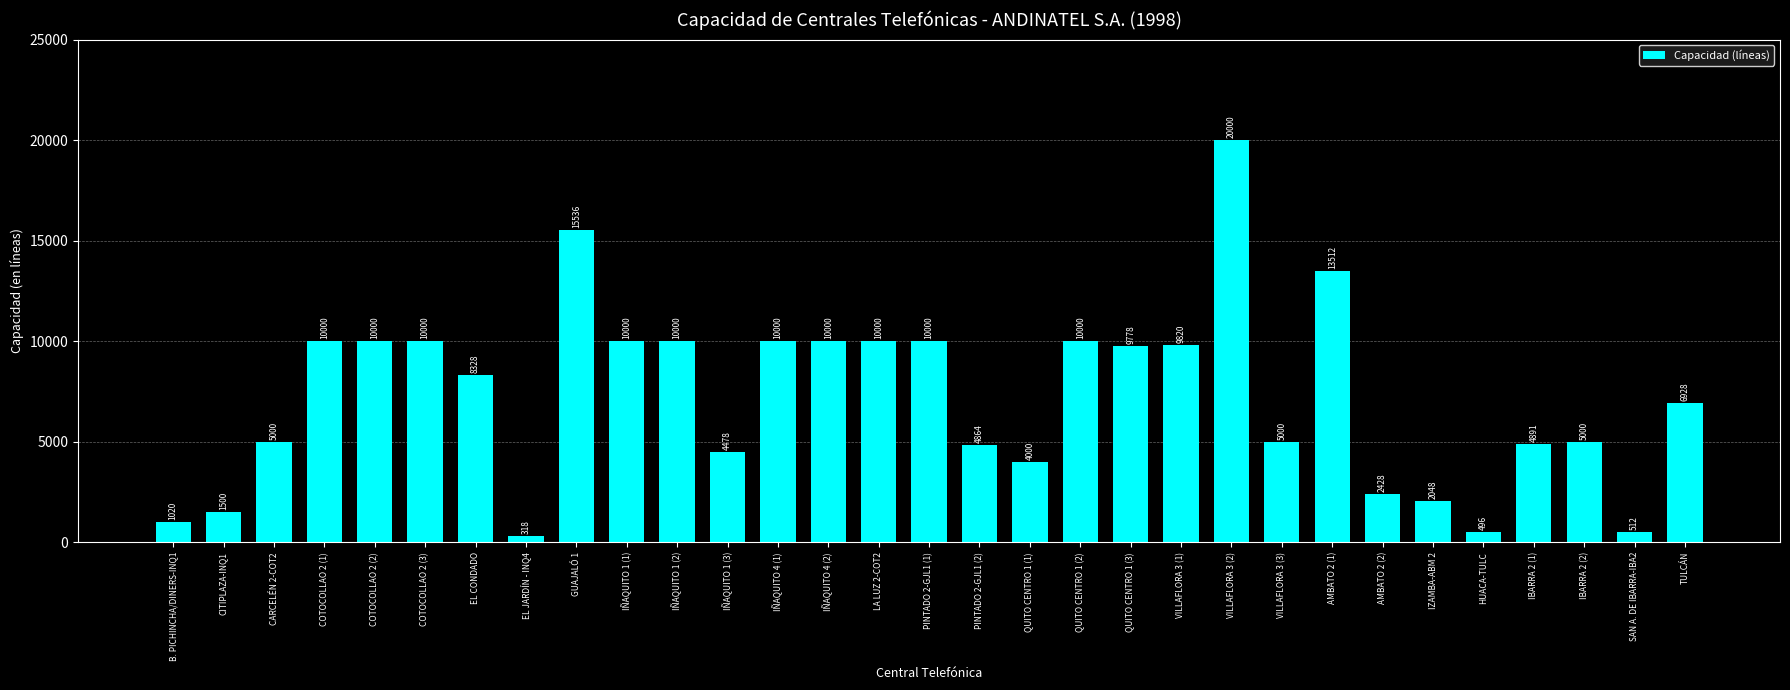

True or false: the data shows 5000 at IBARRA 2 (2).

True